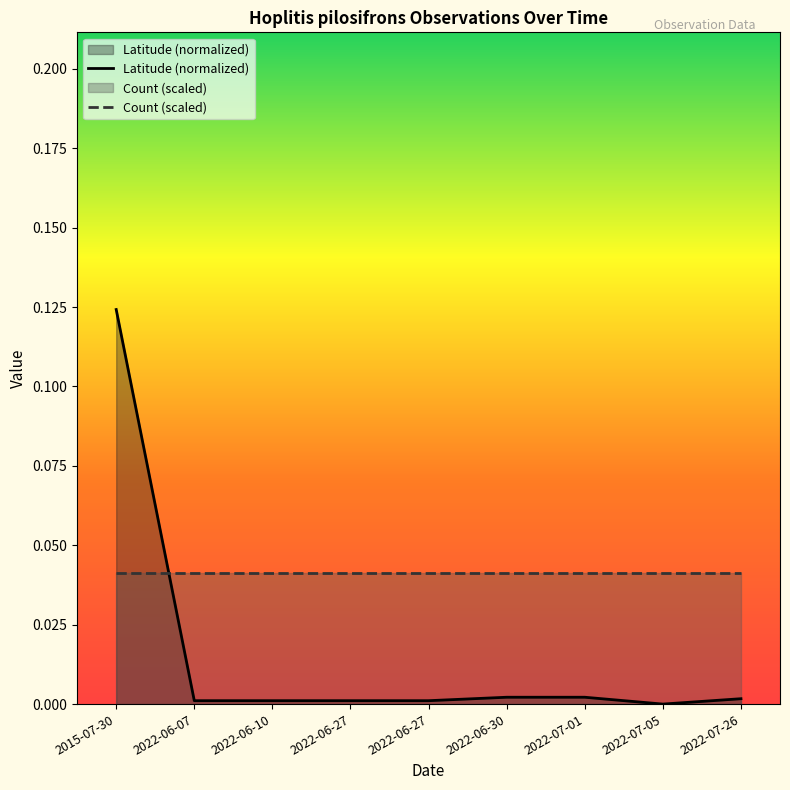

Reading left to right, extract all data points from this chart.

Latitude (normalized): 0.1	0.0	0.0	0.0	0.0	0.0	0.0	0.0	0.0
Count (scaled): 0.0	0.0	0.0	0.0	0.0	0.0	0.0	0.0	0.0